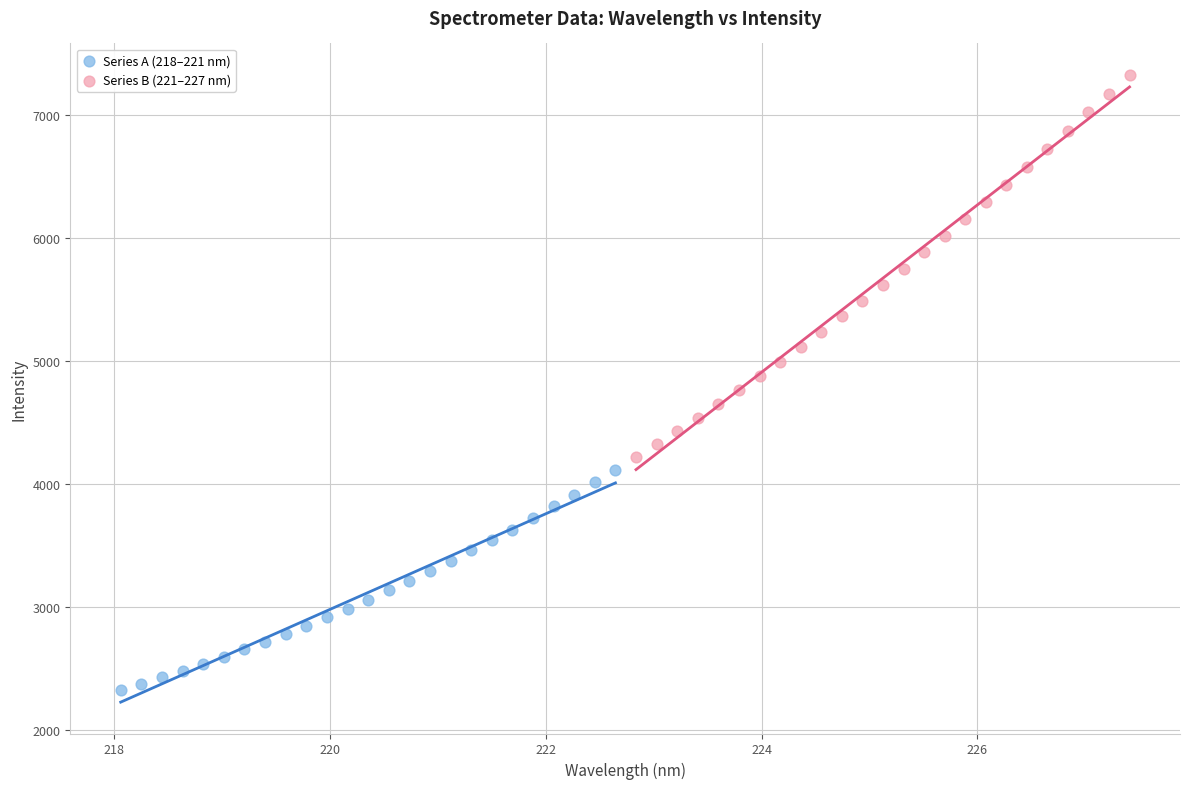

Which series reaches the minimum Y coordinate?

Series A (218–221 nm)